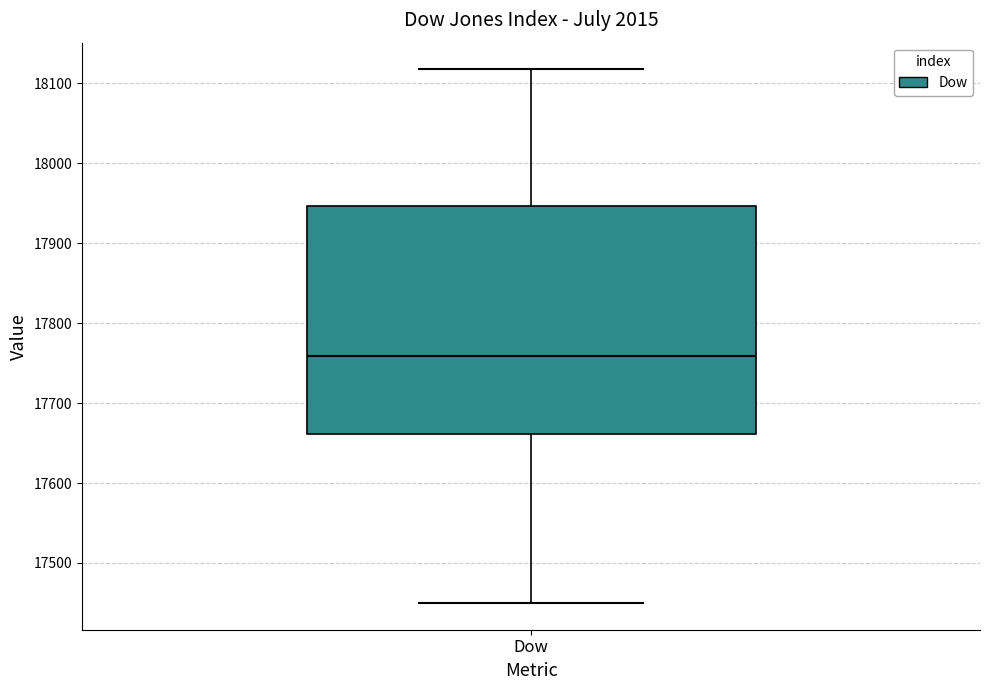

Read this box plot against the y-axis: the position of the median line, the range covered by the box, and the ends of both whiskers. The values are not printed on the chart, so give them approximately, as read against the axis.

median 17760, box 17660 to 17950, whiskers 17450 to 18120